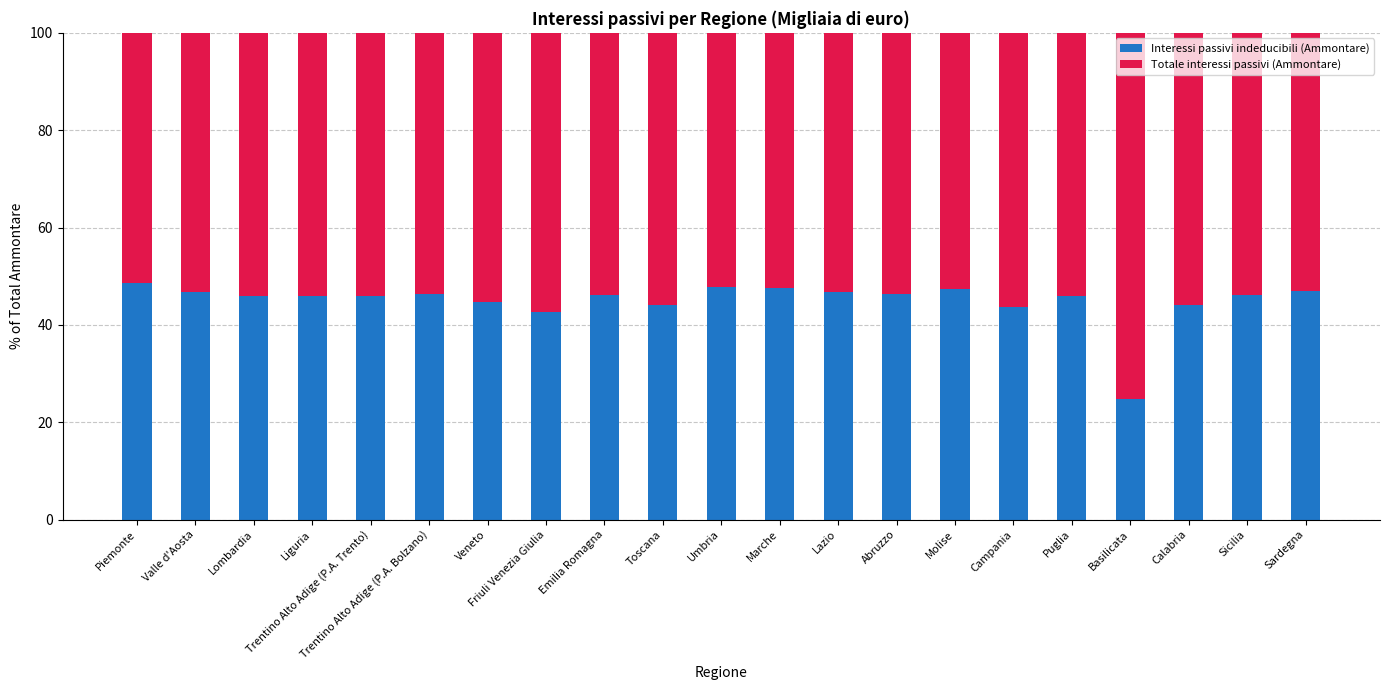

What is the sum of the Interessi passivi indeducibili (Ammontare) values at Umbria and Marche?

95.3